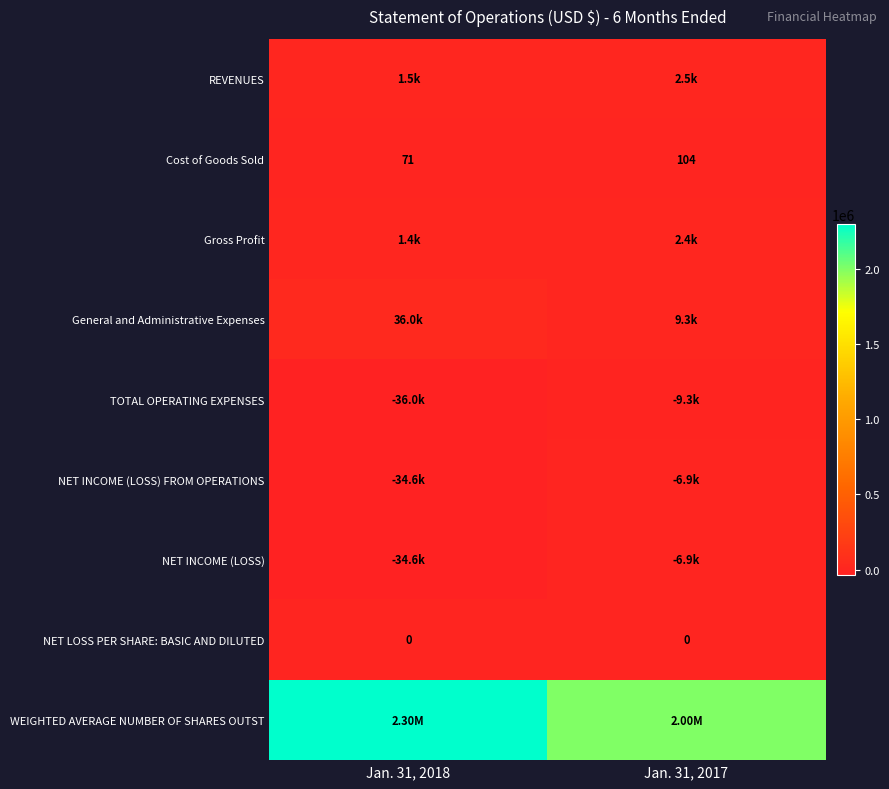

What is the average value of the Cost of Goods Sold series?

88